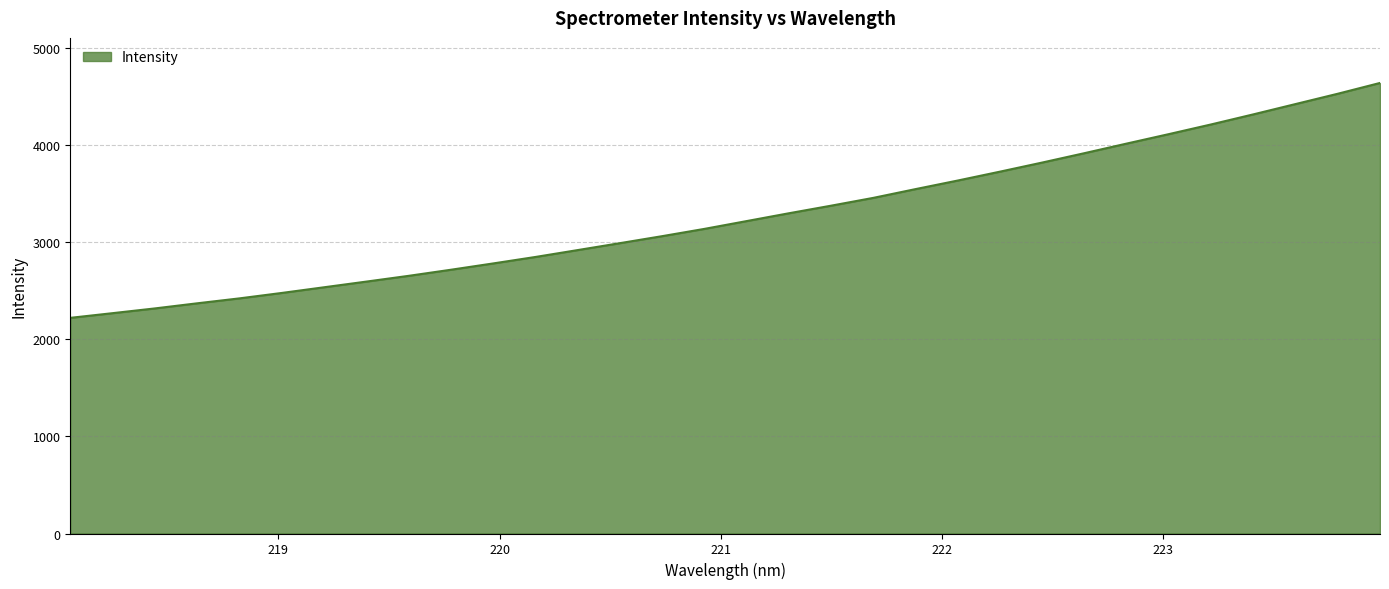

What is the maximum value shown in the chart?

4636.6